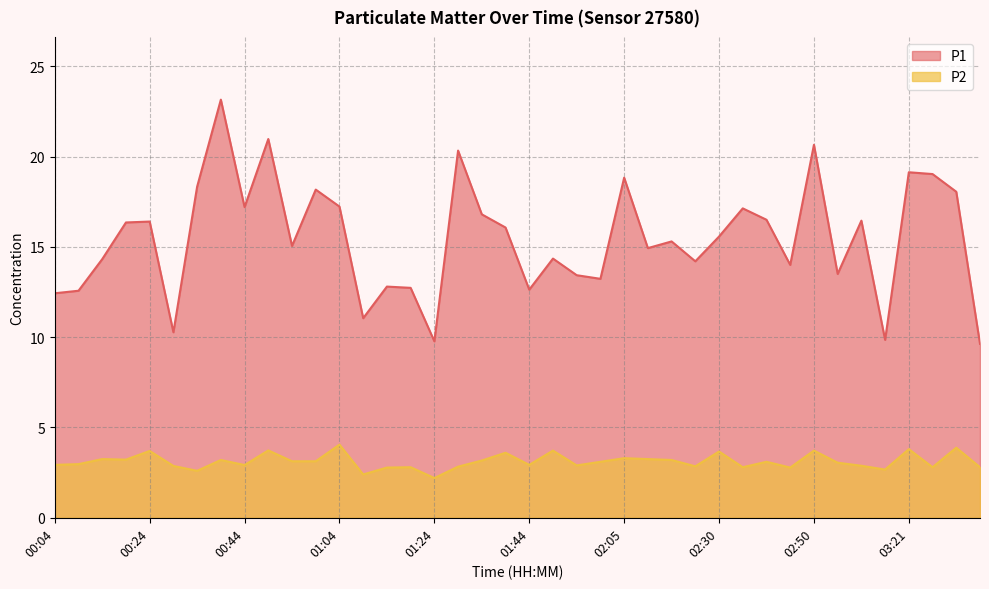

What is the sum of the P1 values at 01:54 and 00:54?

28.5